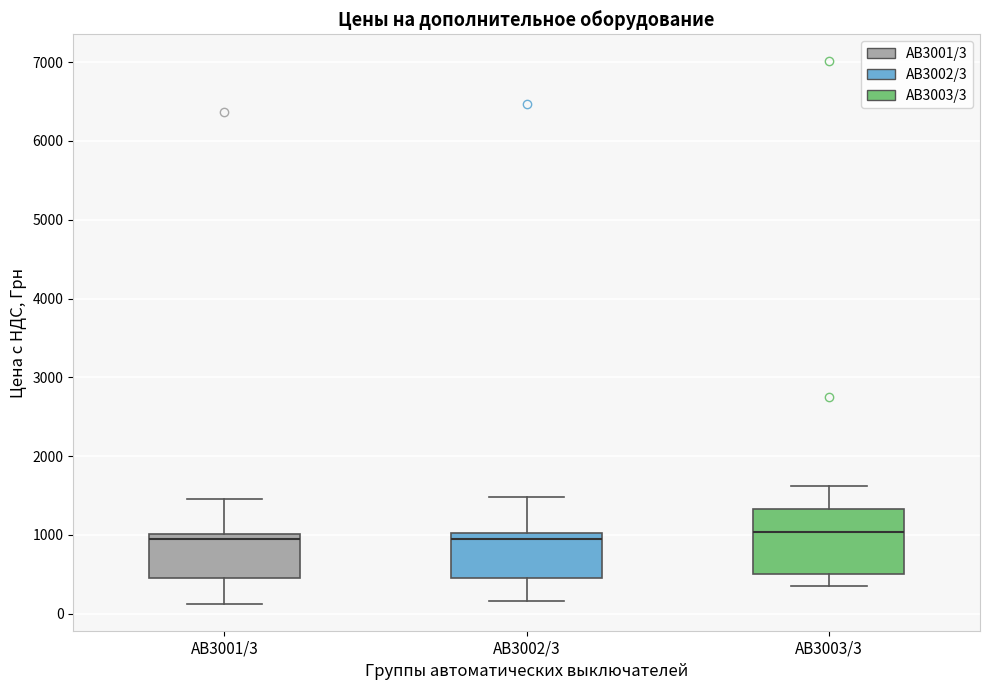

Reading left to right, transcribe this box plot: for each box, give where its median line is, the range the box spans, and where its two whiskers end, as read against the y-axis. The values are not printed on the chart, so give them approximately, as read against the axis.

АВ3001/3: median 900, box 500 to 1000, whiskers 100 to 1500
АВ3002/3: median 900, box 500 to 1000, whiskers 200 to 1500
АВ3003/3: median 1000, box 500 to 1300, whiskers 300 to 1600